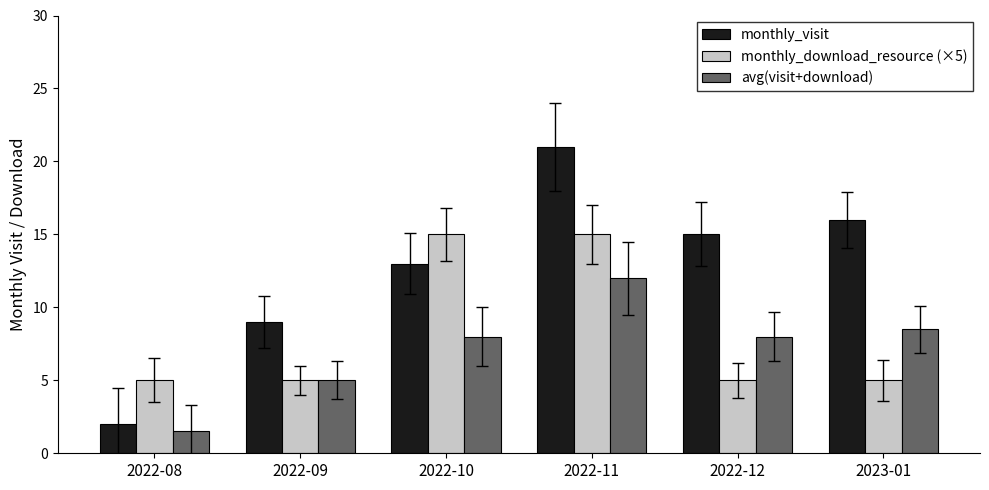

Which series changed the most between 2022-10 and 2022-12?

monthly_download_resource (×5)